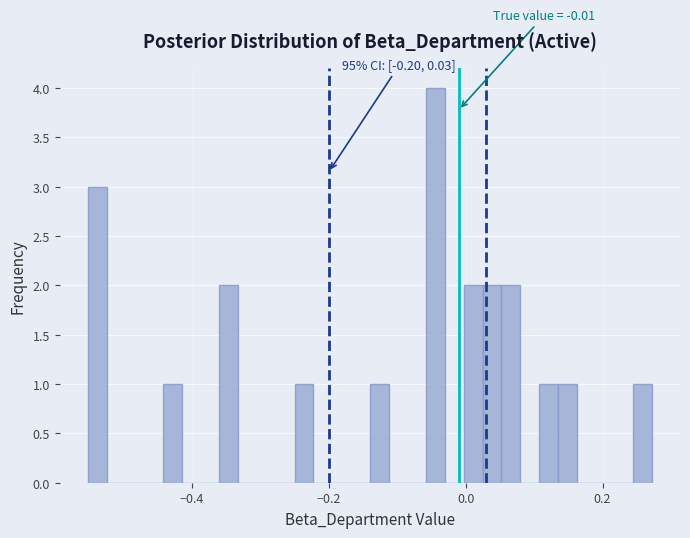

Read against the x-axis, roughly where is the centre of the tallest bar?

-0.04